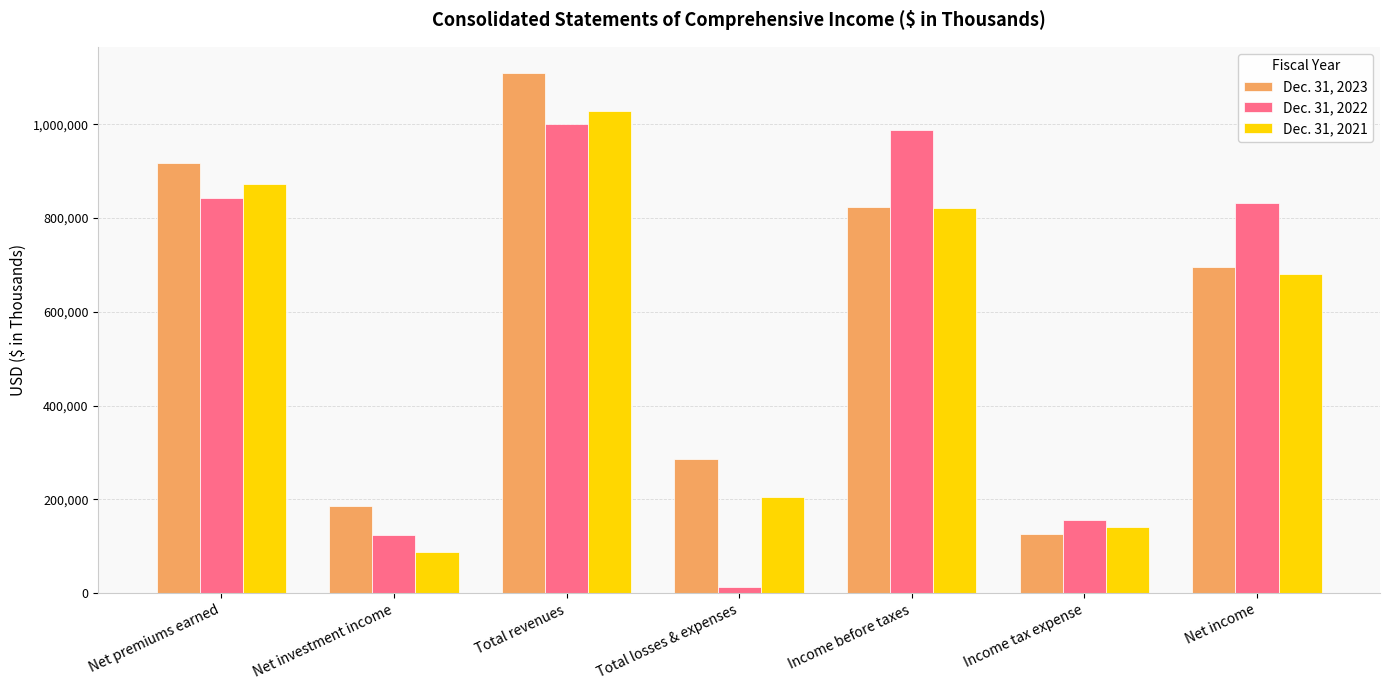

How many data points in Dec. 31, 2023 are less than 696386?

3